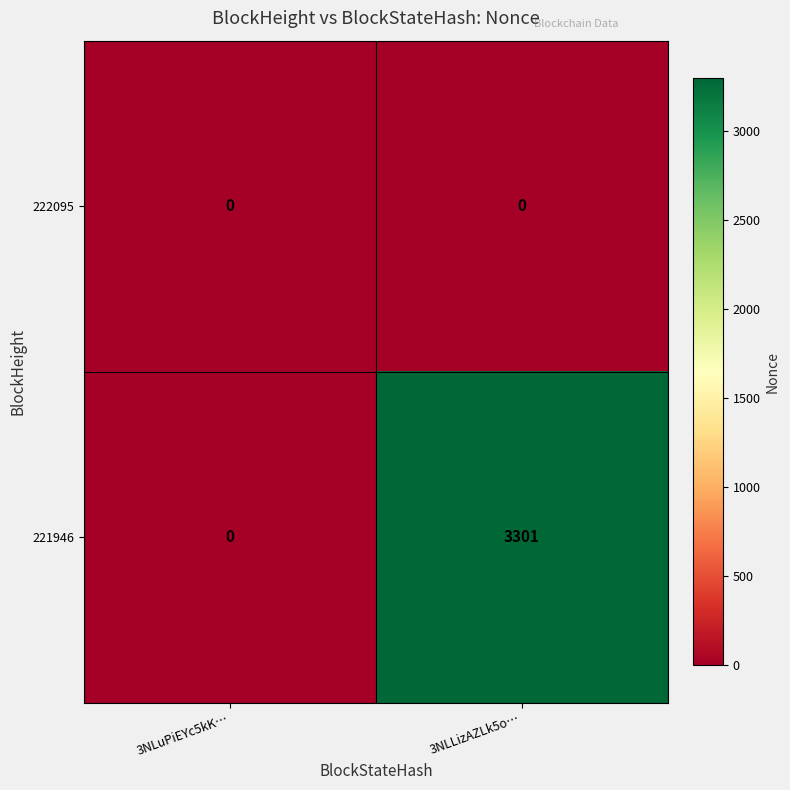

Rank the series by their average value, from lowest to highest.

222095, 221946